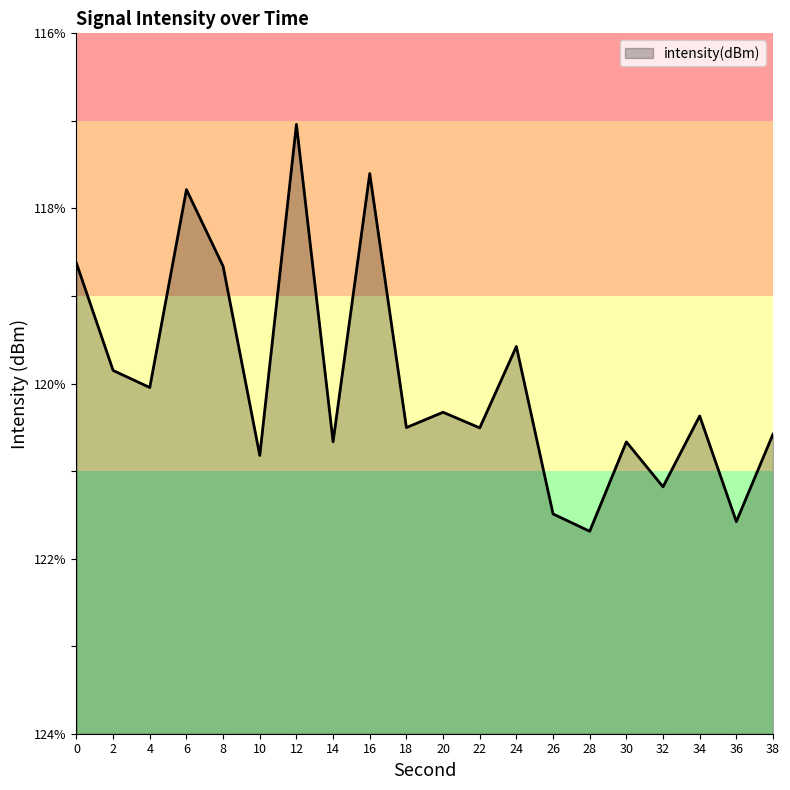

True or false: there are more than 1 points higher than both neighbors.

True